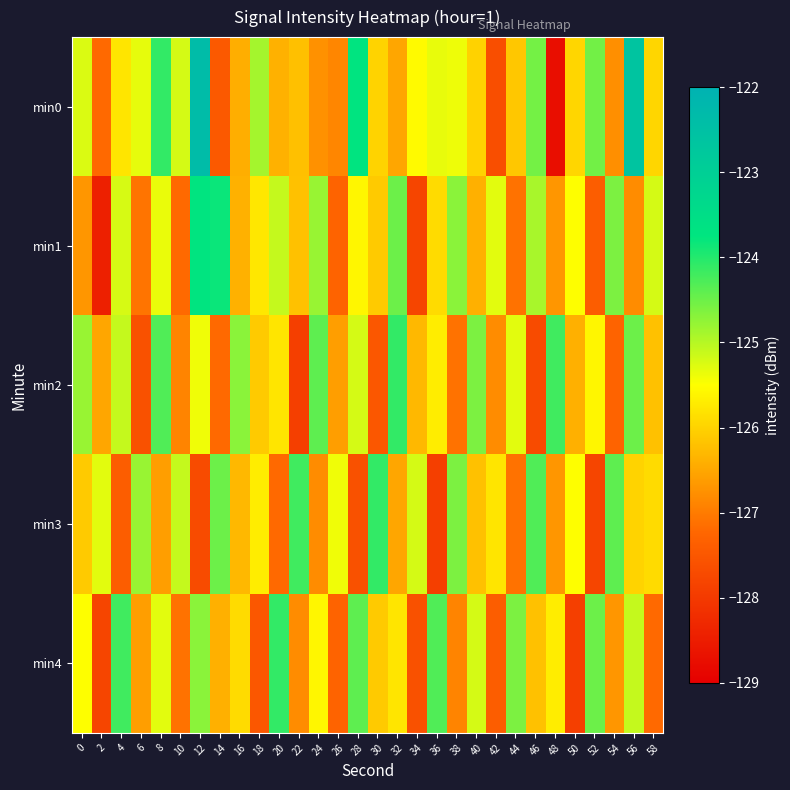

Reading right to left, transcribe all the data shown in this chart.

min0: 58=-126.0	56=-122.6	54=-126.8	52=-124.5	50=-126.0	48=-128.7	46=-124.5	44=-126.1	42=-127.7	40=-126.0	38=-125.4	36=-125.3	34=-125.6	32=-126.5	30=-126.0	28=-123.7	26=-126.9	24=-126.8	22=-126.2	20=-126.4	18=-124.9	16=-126.4	14=-127.5	12=-122.3	10=-125.2	8=-124.1	6=-125.3	4=-125.8	2=-127.2	0=-125.3
min1: 58=-125.2	56=-126.8	54=-124.6	52=-127.4	50=-125.5	48=-126.7	46=-124.9	44=-127.1	42=-125.3	40=-126.4	38=-124.7	36=-125.9	34=-127.8	32=-124.5	30=-126.1	28=-125.6	26=-127.3	24=-124.8	22=-126.2	20=-125.1	18=-125.8	16=-126.4	14=-123.8	12=-123.7	10=-127.2	8=-125.4	6=-127.1	4=-125.2	2=-128.4	0=-126.7
min2: 58=-126.2	56=-124.5	54=-127.3	52=-125.6	50=-126.4	48=-124.2	46=-127.7	44=-125.3	42=-126.8	40=-124.6	38=-127.1	36=-125.7	34=-126.3	32=-124.1	30=-127.5	28=-125.2	26=-126.6	24=-124.4	22=-127.9	20=-125.8	18=-126.1	16=-124.7	14=-127.2	12=-125.4	10=-126.9	8=-124.3	6=-127.6	4=-125.1	2=-126.5	0=-124.8
min3: 58=-125.9	56=-126.0	54=-124.4	52=-127.8	50=-125.5	48=-126.7	46=-124.3	44=-127.1	42=-125.8	40=-126.2	38=-124.6	36=-127.9	34=-125.2	32=-126.5	30=-124.1	28=-127.6	26=-125.4	24=-126.8	22=-124.2	20=-127.2	18=-125.7	16=-126.3	14=-124.5	12=-127.7	10=-125.1	8=-126.6	6=-124.8	4=-127.4	2=-125.3	0=-126.1
min4: 58=-127.2	56=-125.1	54=-126.7	52=-124.5	50=-127.9	48=-125.7	46=-126.2	44=-124.6	42=-127.4	40=-125.2	38=-126.9	36=-124.3	34=-127.6	32=-125.8	30=-126.1	28=-124.4	26=-127.3	24=-125.6	22=-126.8	20=-124.1	18=-127.5	16=-125.9	14=-126.4	12=-124.7	10=-127.1	8=-125.3	6=-126.6	4=-124.2	2=-127.8	0=-125.5